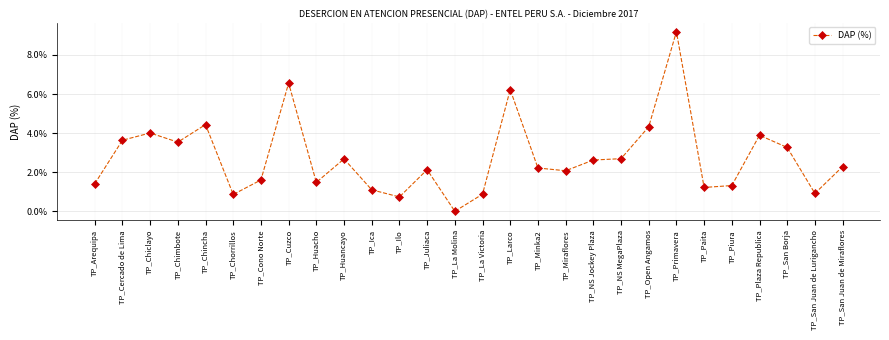

What is the greatest value displayed?

9.2